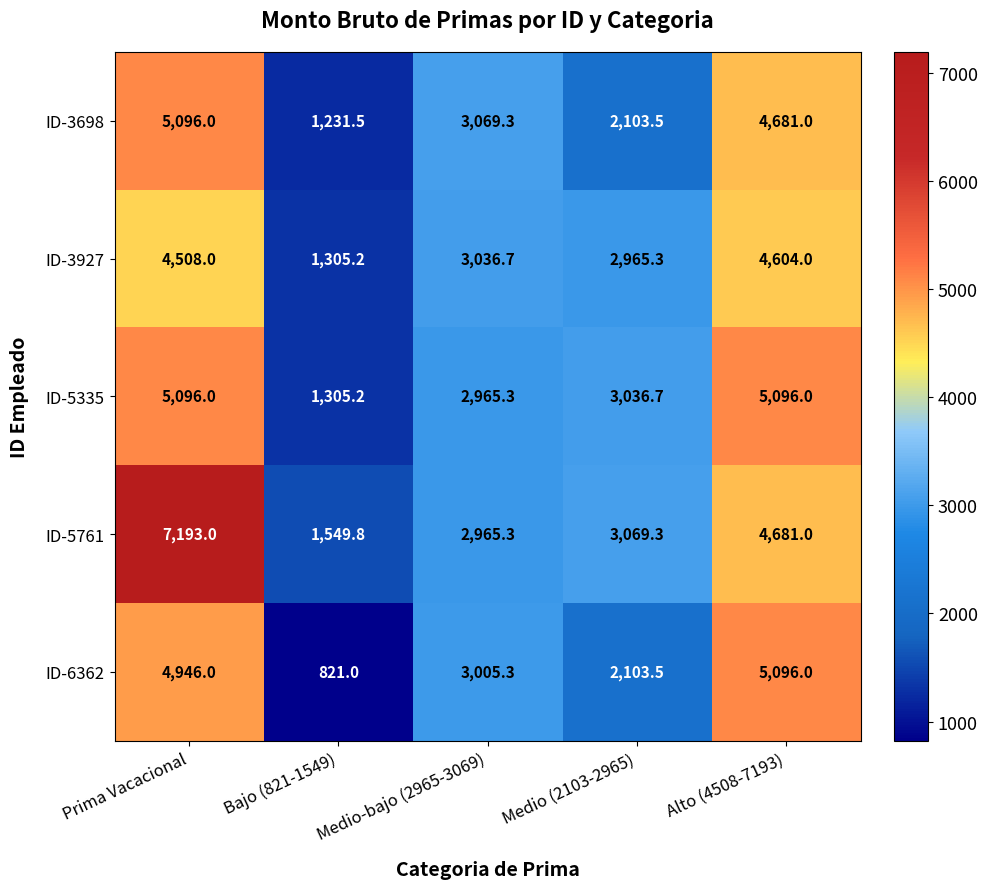

At which category is the sum across all series the highest?

Prima Vacacional